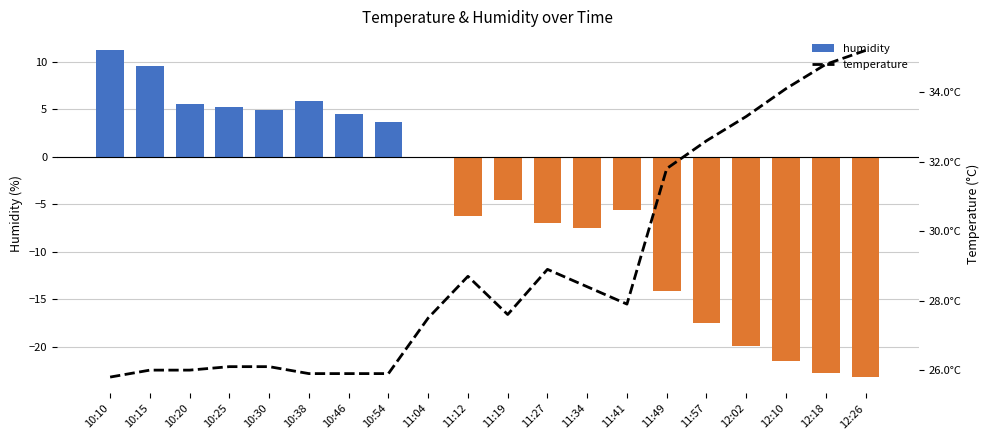

What is the label of the 16th bar from the left?

11:57